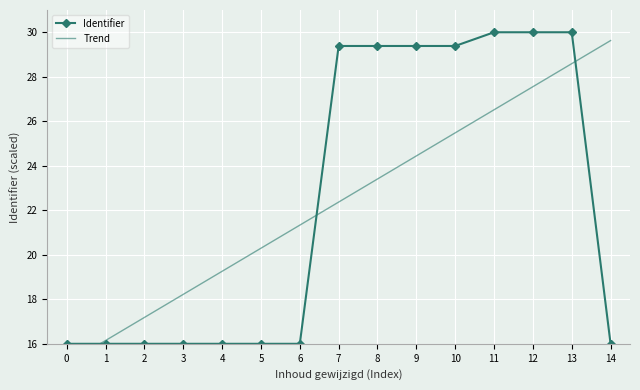

True or false: Identifier has a value of 30.0 at 12.

True